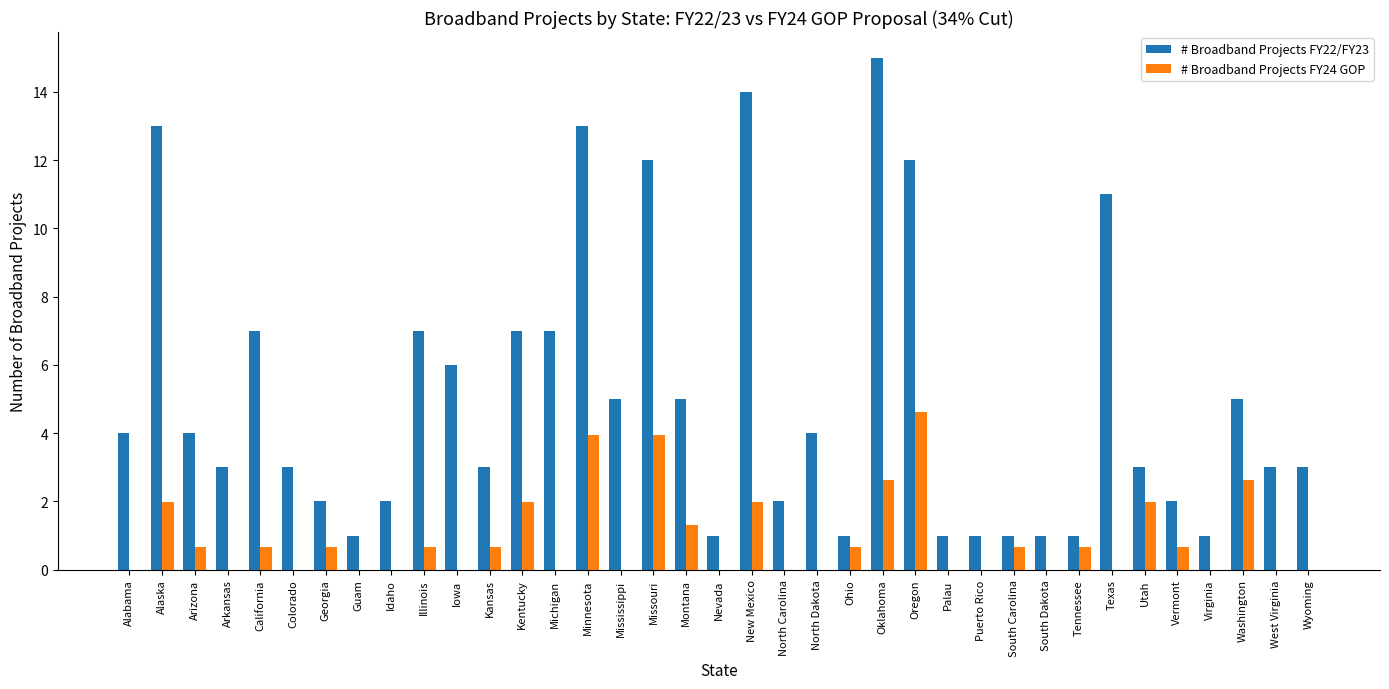

The value of # Broadband Projects FY24 GOP at Michigan is 0.0. True or false?

True